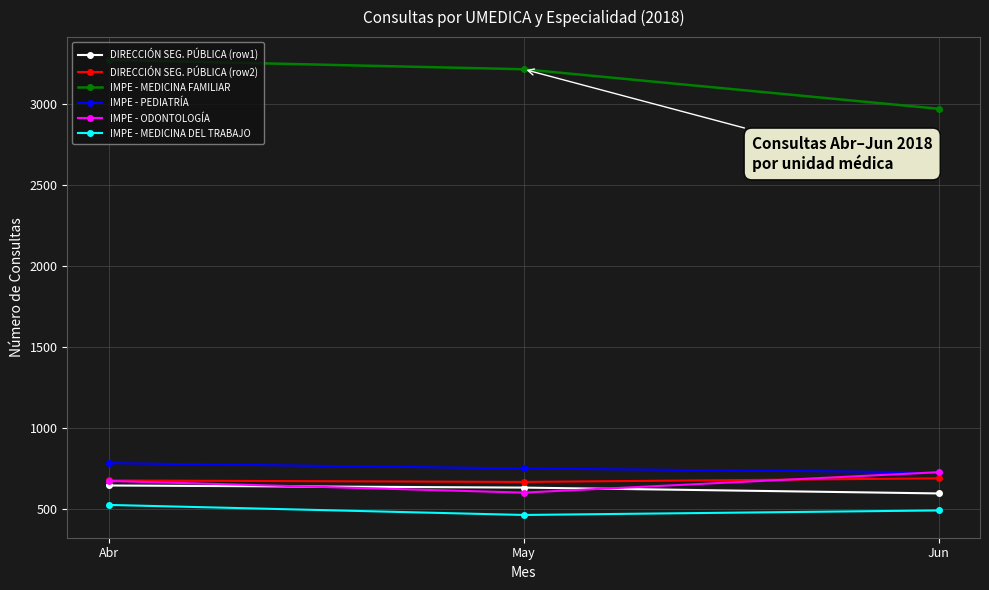

What is the greatest value displayed?

3275